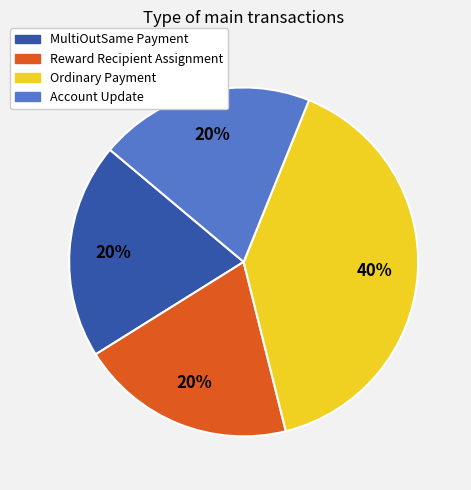

How many segments does this pie chart have?

4